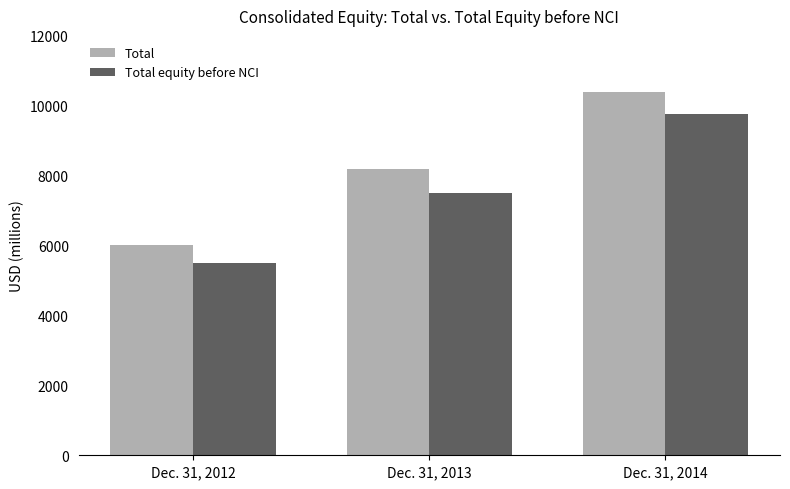

Does the chart contain any negative values?

No